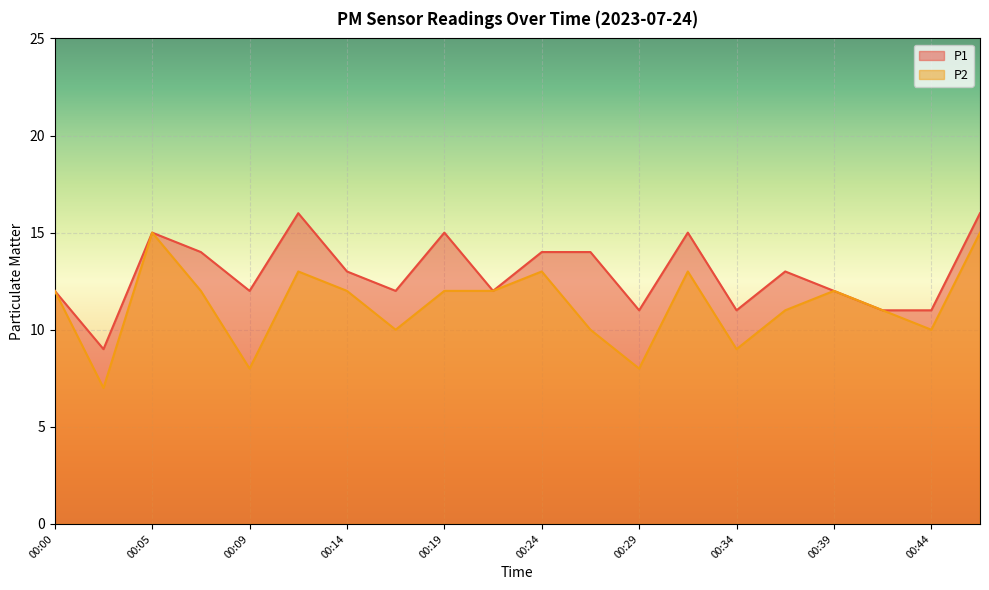

What is the value of the P2 point at the 9th from the left?

12